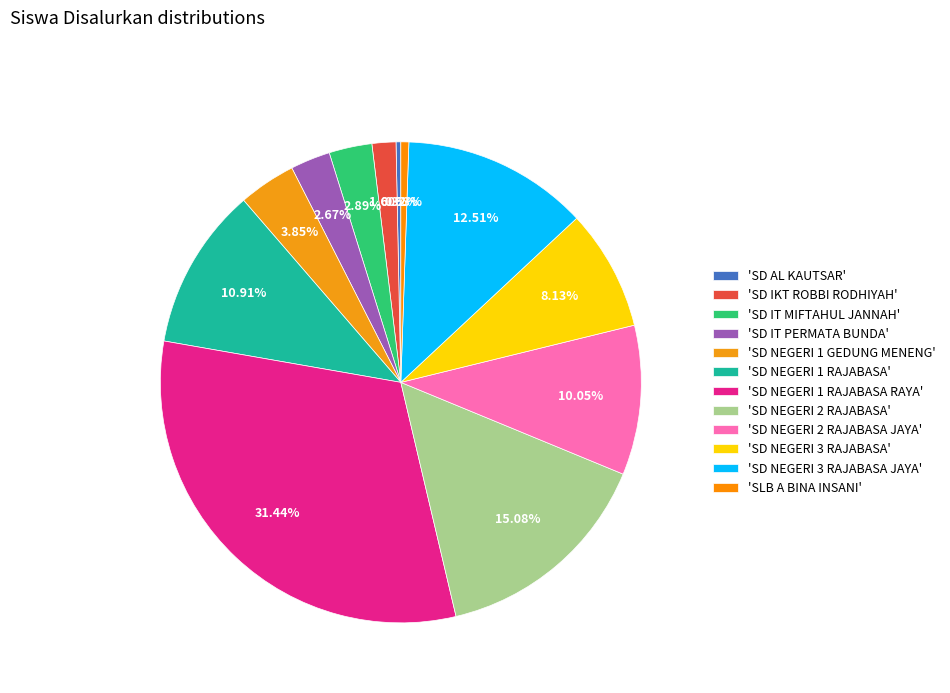

Is there a majority slice in this chart?

No